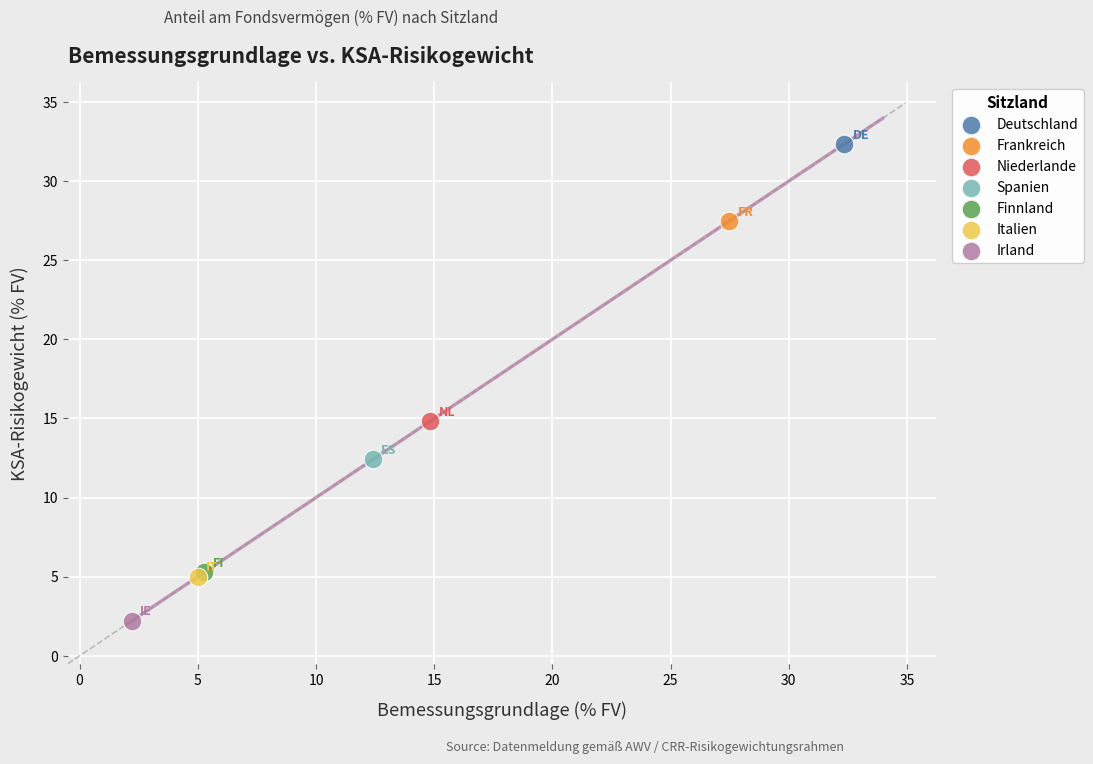

What are all the series names shown in the legend?

Deutschland, Frankreich, Niederlande, Spanien, Finnland, Italien, Irland